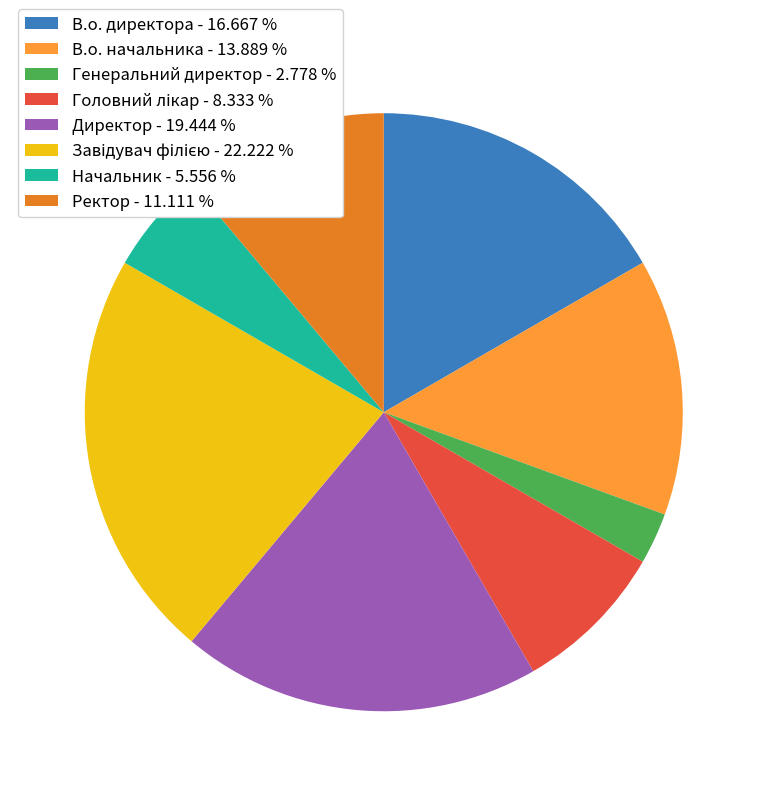

How many slices are in this pie chart?

8